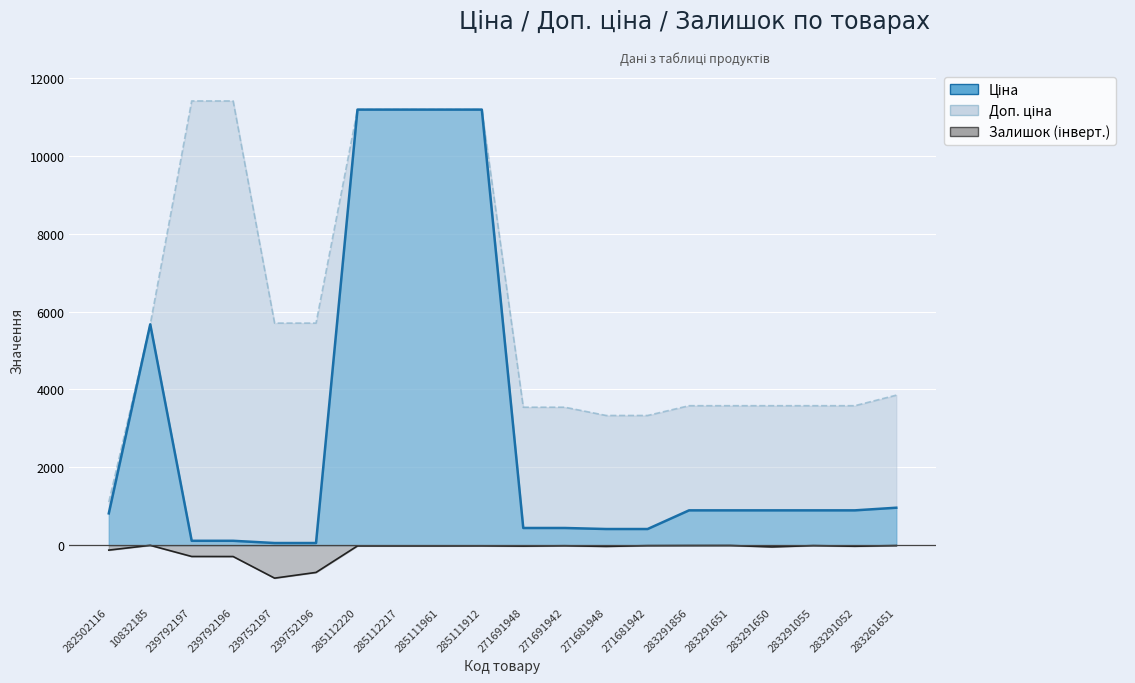

At which category is the sum across all series the highest?

285111912